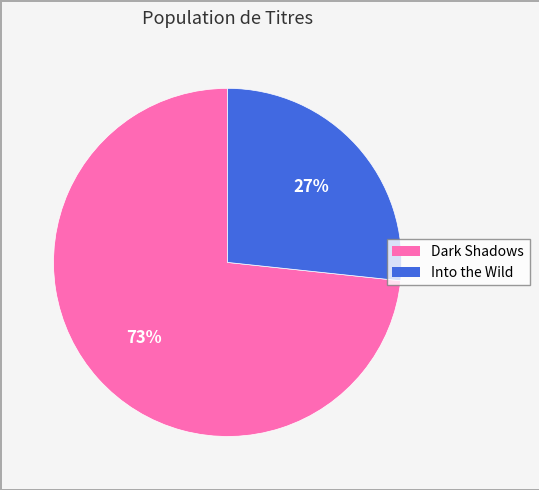

Between Dark Shadows and Into the Wild, which is larger?

Dark Shadows